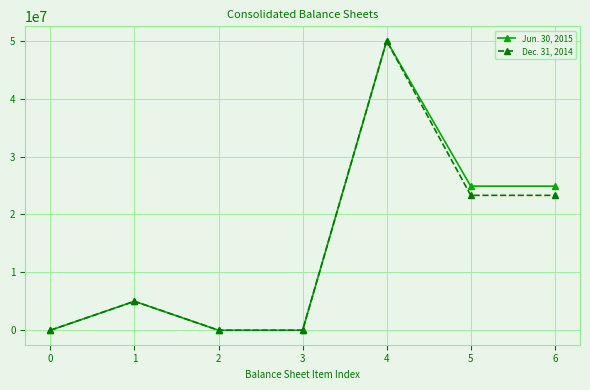

At how many categories does at least one series exceed 44279789?

1